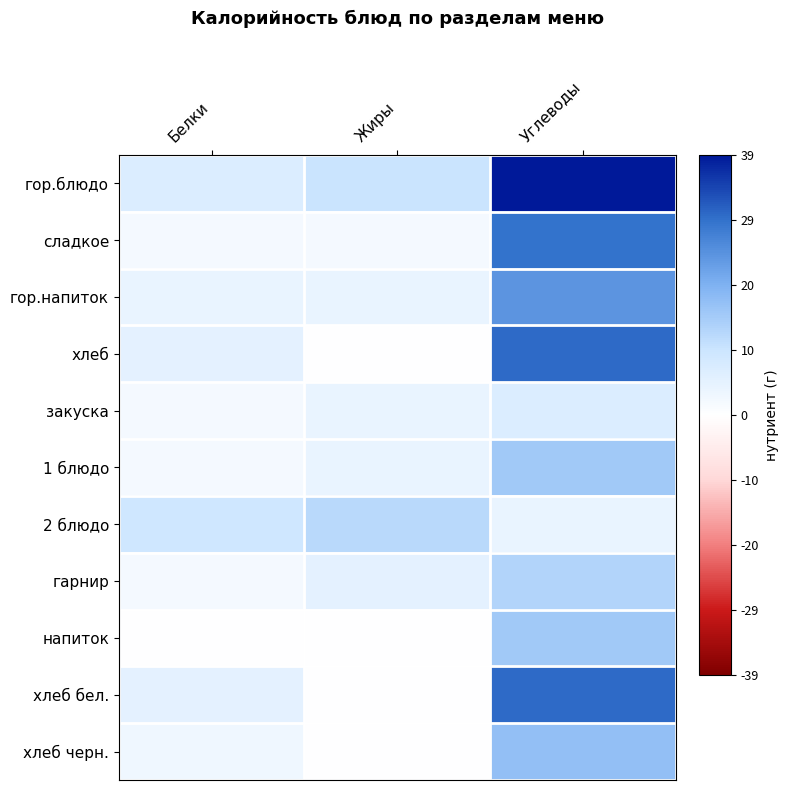

Rank the series at Углеводы from highest to lowest value.

гор.блюдо, хлеб, хлеб бел., сладкое, гор.напиток, хлеб черн., 1 блюдо, напиток, гарнир, закуска, 2 блюдо